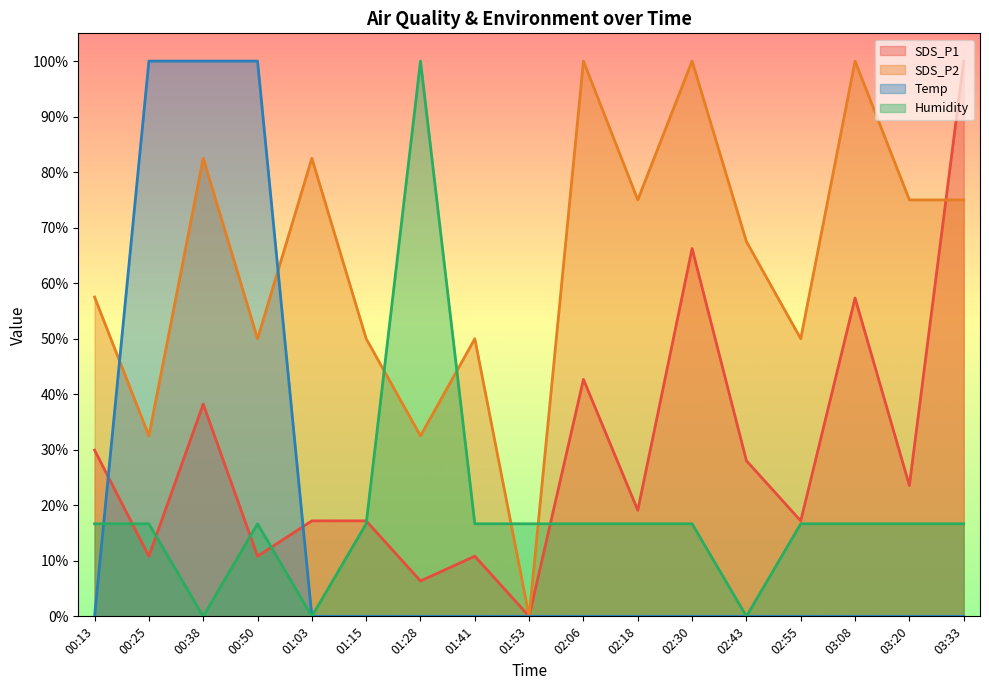

True or false: Temp has a value of -49.1 at 02:30.

False